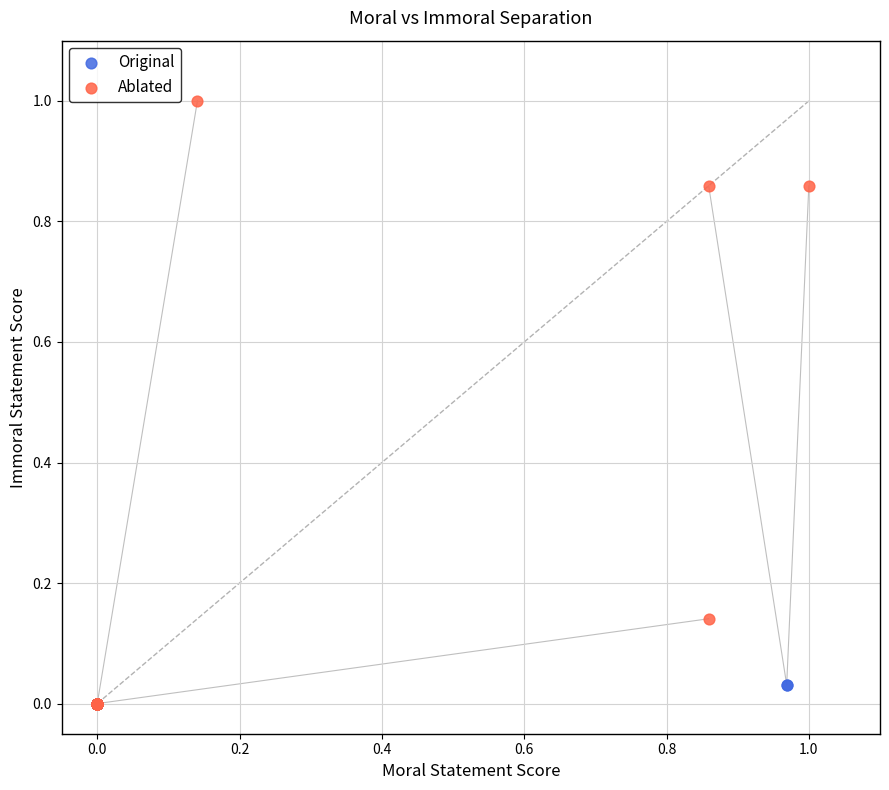

Which series has the widest spread of Y values?

Ablated